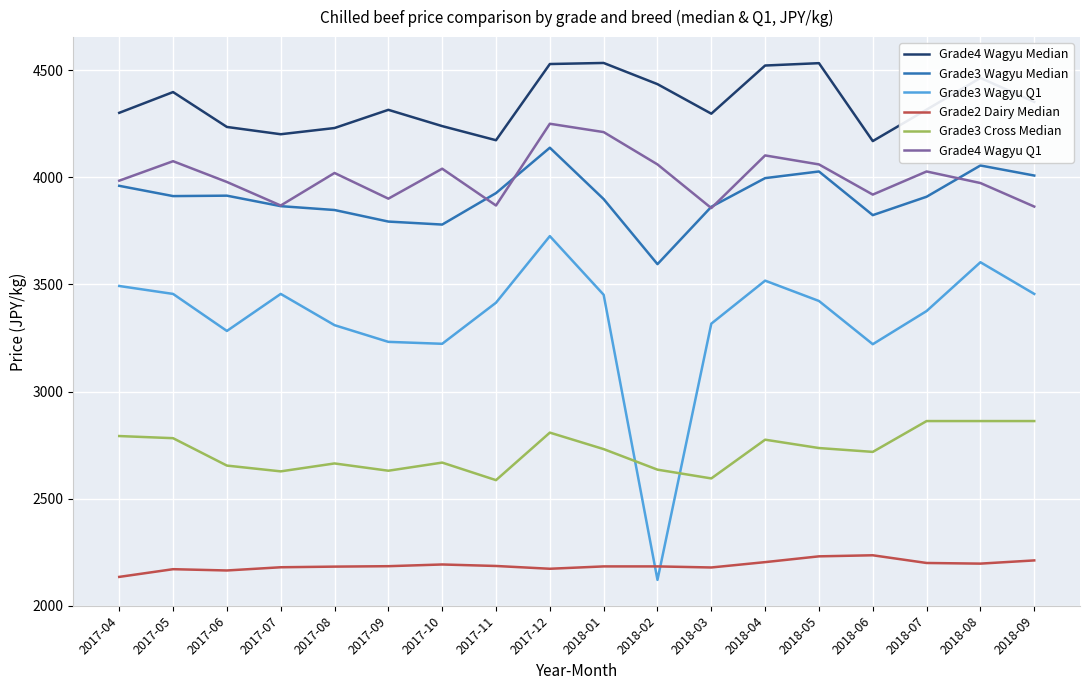

What is the spread (max minus min) of values at 2018-01?

2352